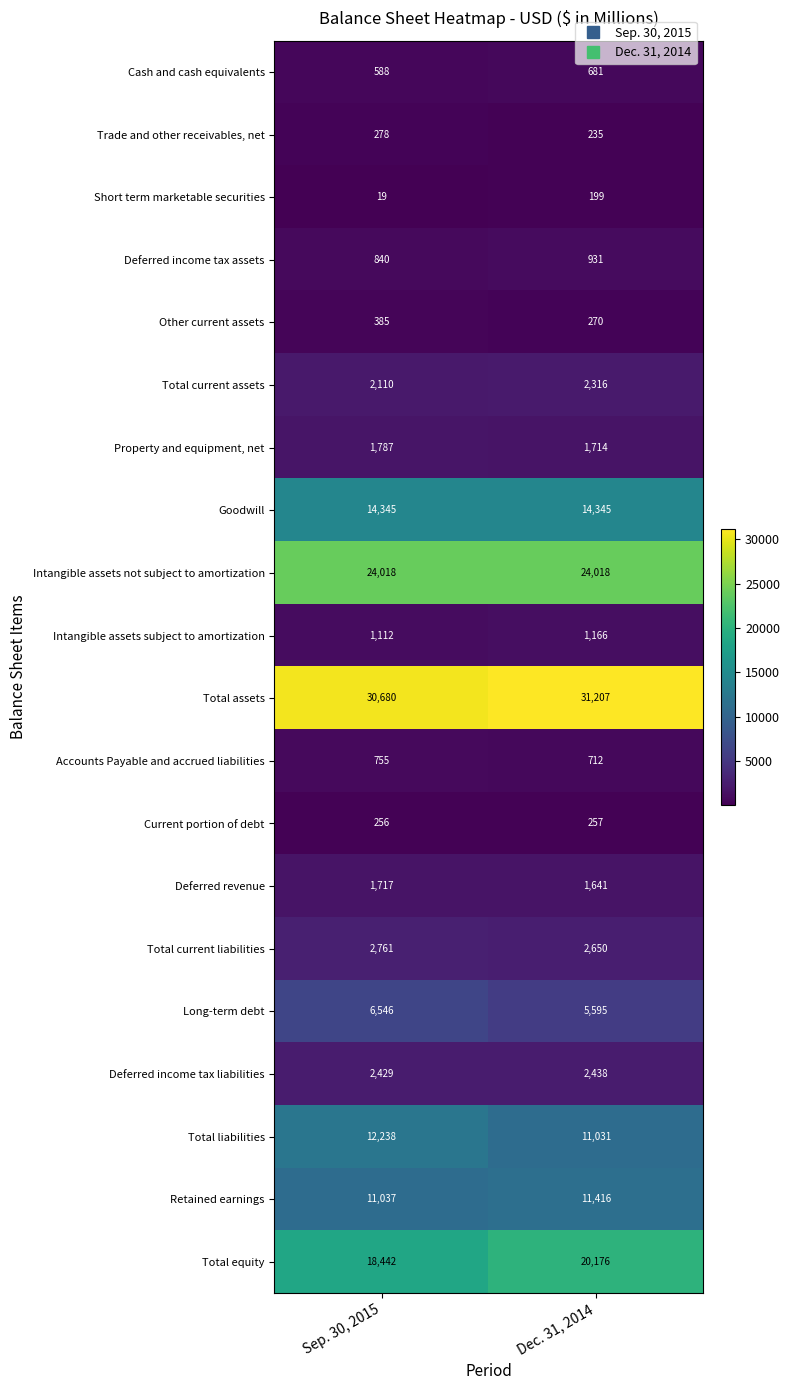

Between Sep. 30, 2015 and Dec. 31, 2014, which series saw the biggest shift?

Total equity